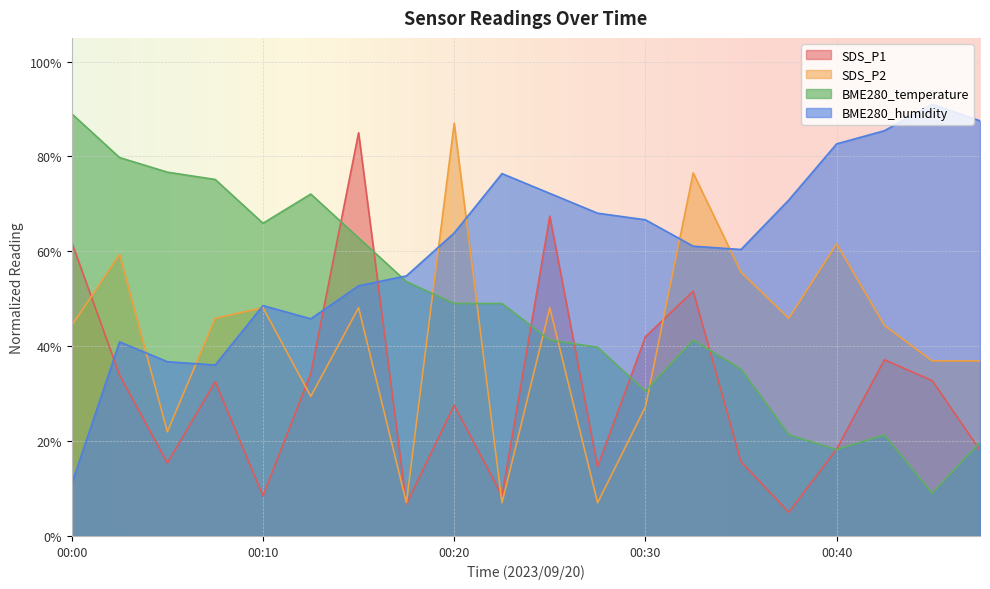

Reading left to right, extract all data points from this chart.

SDS_P1: 00:00=61.9	00:03=33.9	00:05=15.4	00:08=32.5	00:10=8.5	00:13=34.2	00:15=85.0	00:18=6.7	00:20=27.5	00:23=8.5	00:25=67.4	00:27=14.6	00:30=42.0	00:32=51.6	00:35=15.6	00:37=5.0	00:40=18.3	00:42=37.1	00:45=32.7	00:47=18.1
SDS_P2: 00:00=44.4	00:03=59.3	00:05=22.0	00:08=45.9	00:10=48.1	00:13=29.4	00:15=48.1	00:18=7.0	00:20=87.0	00:23=7.0	00:25=48.1	00:27=7.0	00:30=27.2	00:32=76.5	00:35=55.6	00:37=45.9	00:40=61.6	00:42=44.4	00:45=36.9	00:47=36.9
BME280_temperature: 00:00=89.0	00:03=79.8	00:05=76.7	00:08=75.2	00:10=65.9	00:13=72.1	00:15=62.8	00:18=53.6	00:20=49.0	00:23=49.0	00:25=41.3	00:27=39.8	00:30=30.5	00:32=41.3	00:35=35.2	00:37=21.3	00:40=18.2	00:42=21.3	00:45=9.0	00:47=19.8
BME280_humidity: 00:00=11.0	00:03=40.9	00:05=36.7	00:08=36.0	00:10=48.6	00:13=45.8	00:15=52.7	00:18=54.8	00:20=63.9	00:23=76.4	00:25=72.2	00:27=68.0	00:30=66.7	00:32=61.1	00:35=60.4	00:37=70.8	00:40=82.7	00:42=85.4	00:45=91.0	00:47=87.5